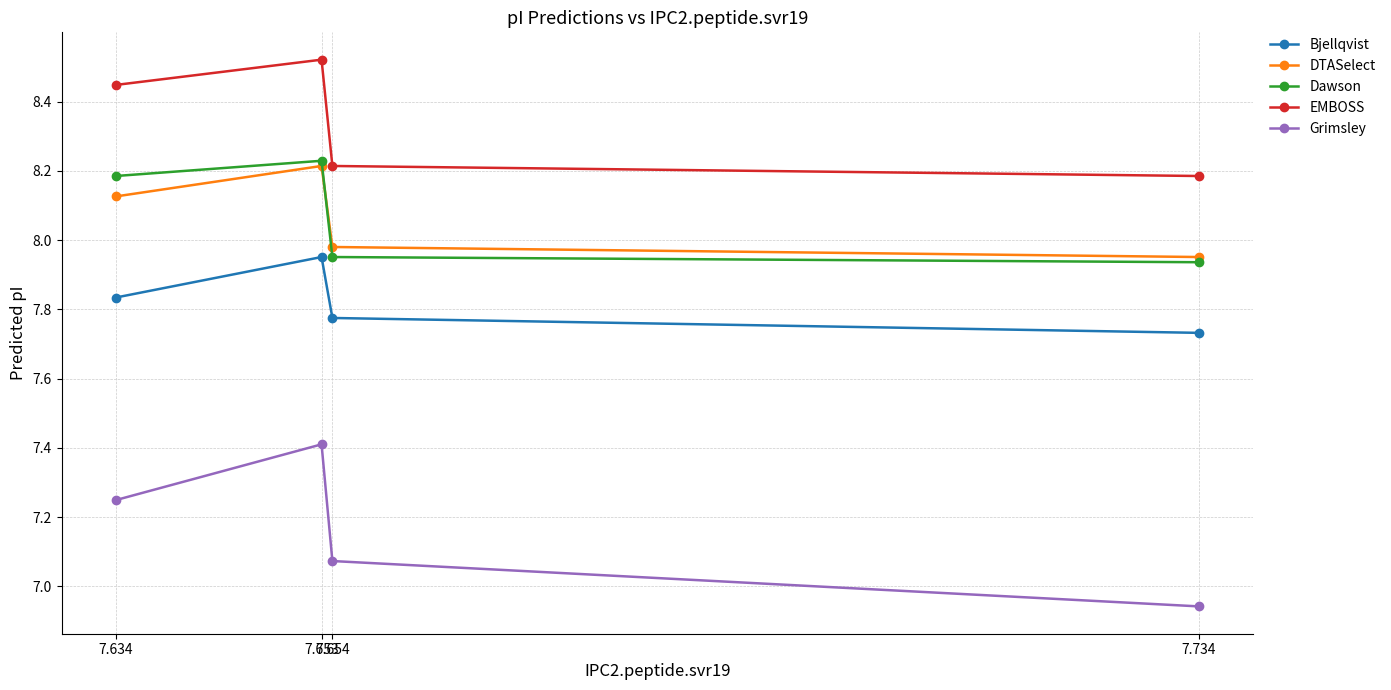

List the series in order of their peak value, lowest first.

Grimsley, Bjellqvist, DTASelect, Dawson, EMBOSS